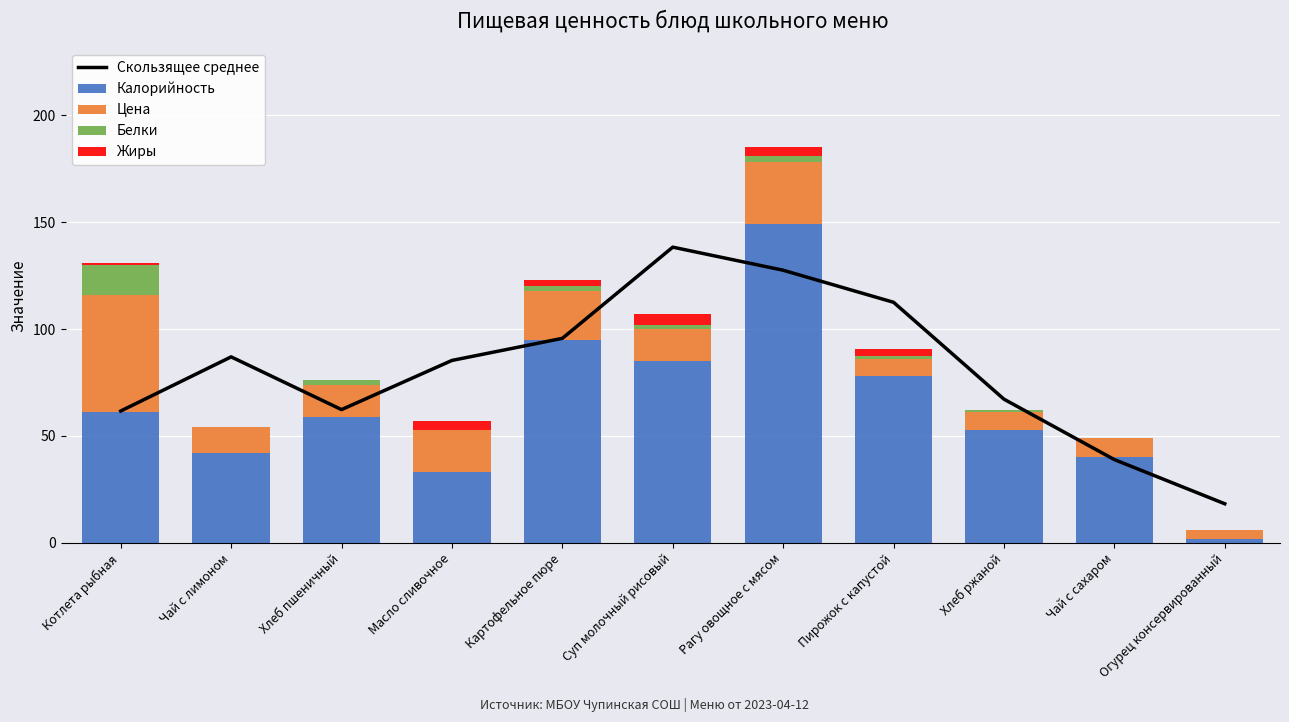

What is the sum of the Белки values at Хлеб ржаной and Пирожок с капустой?

2.2